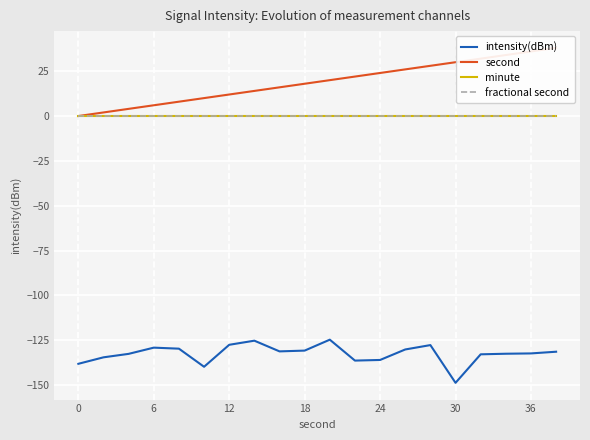

The value of intensity(dBm) at 0 is -138.1. True or false?

True